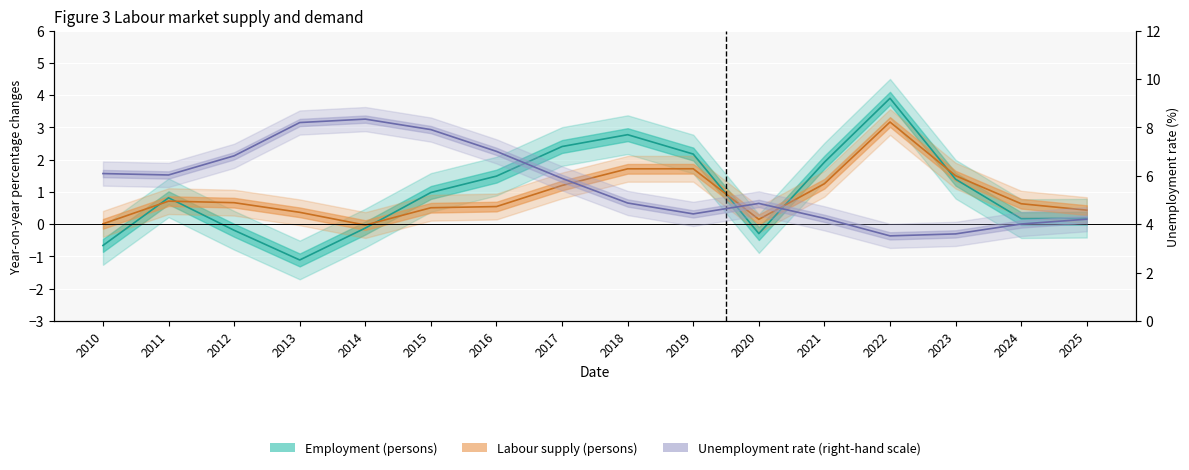

The value of Employment (persons) at 2011 is 1.2. True or false?

False